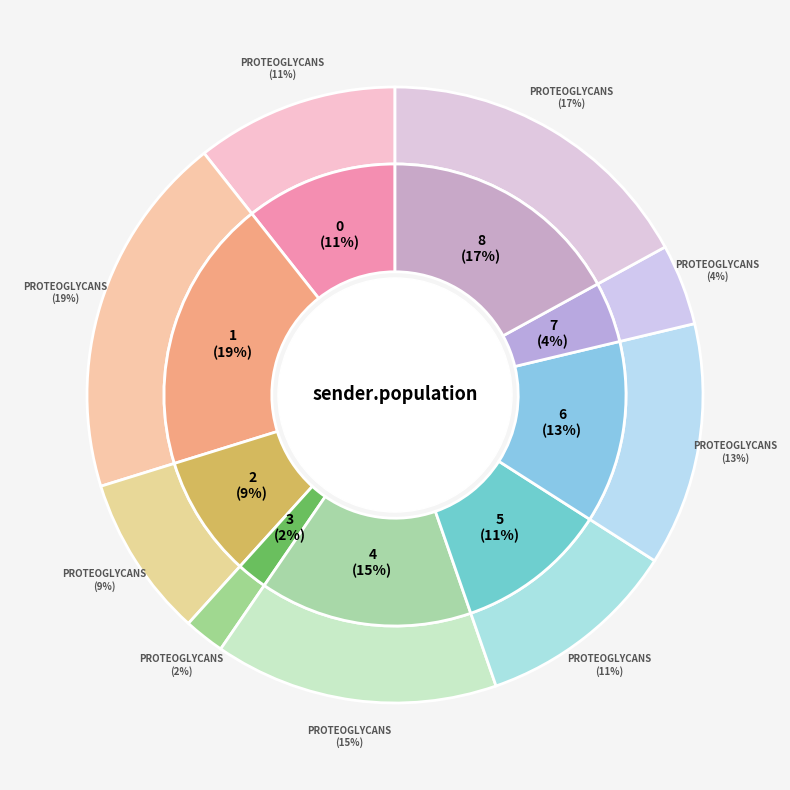

Is the sum of 6 and 2 greater than half?

No